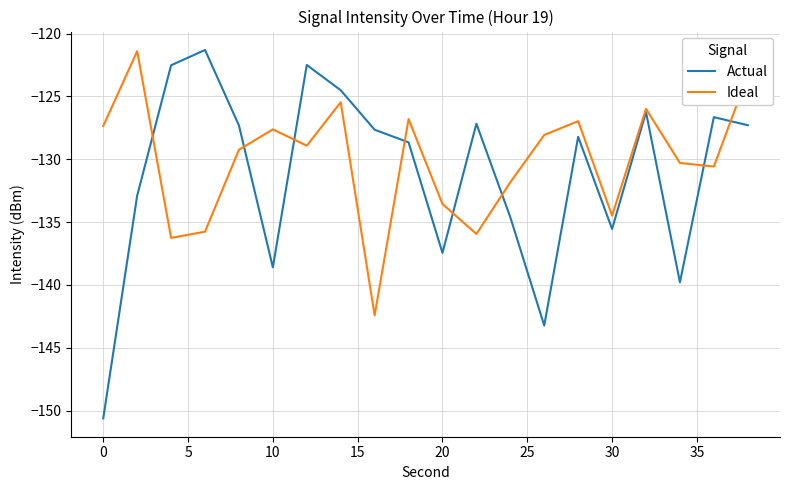

What is the average value of the Ideal series?

-130.1